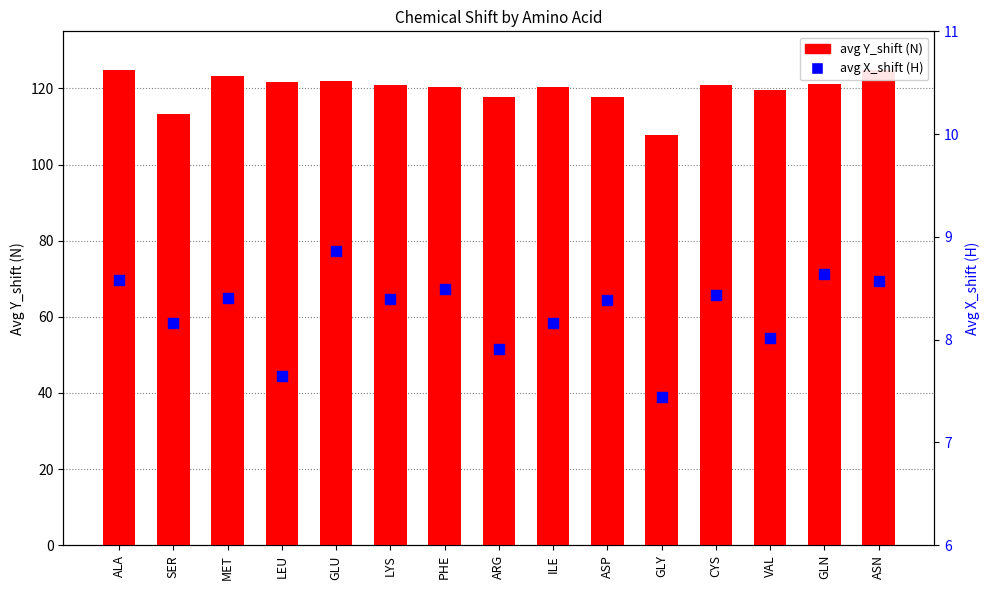

Which series contains the lowest Y value?

avg X_shift (H)